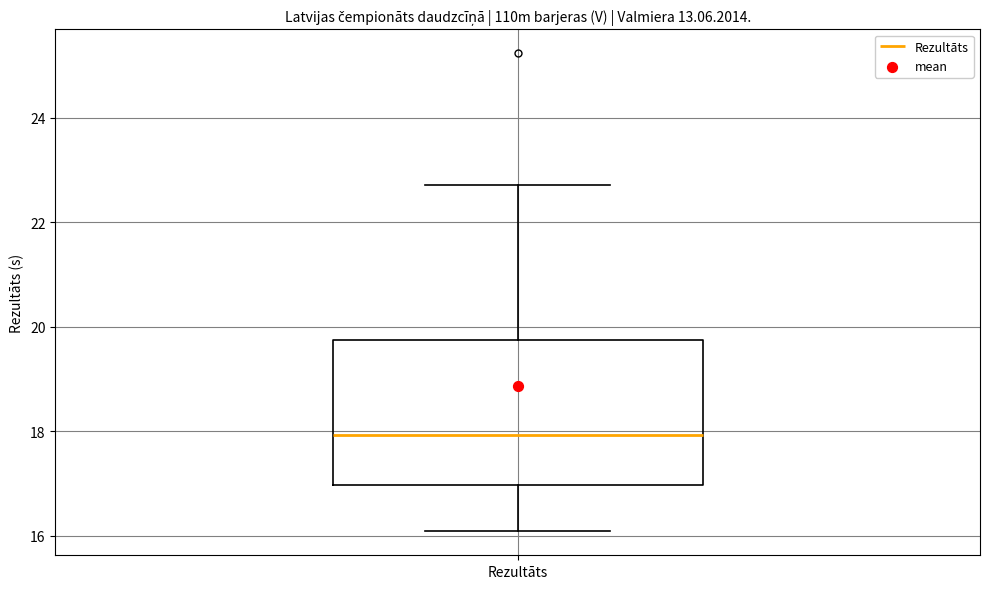

Transcribe this box plot: give where the median line is, the range the box spans, and where the two whiskers end, as read against the y-axis. The values are not printed on the chart, so give them approximately, as read against the axis.

median 18.0, box 17.0 to 19.8, whiskers 16.0 to 22.8